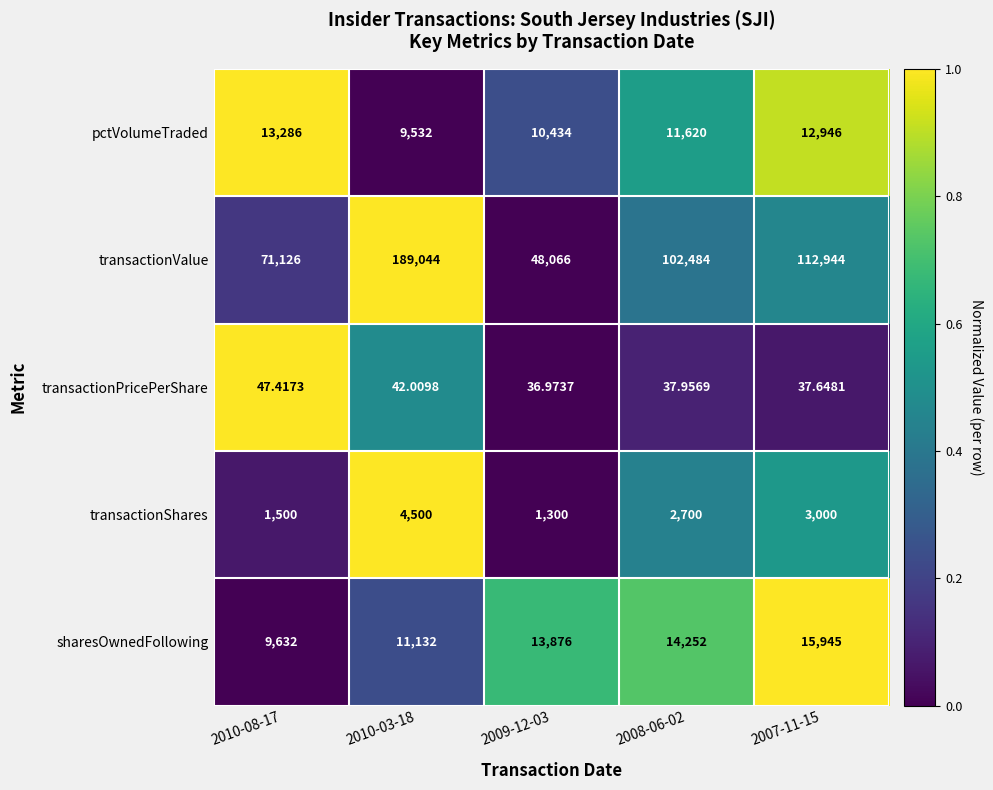

Is the value of transactionShares at 2007-11-15 greater than the value of sharesOwnedFollowing at 2008-06-02?

No